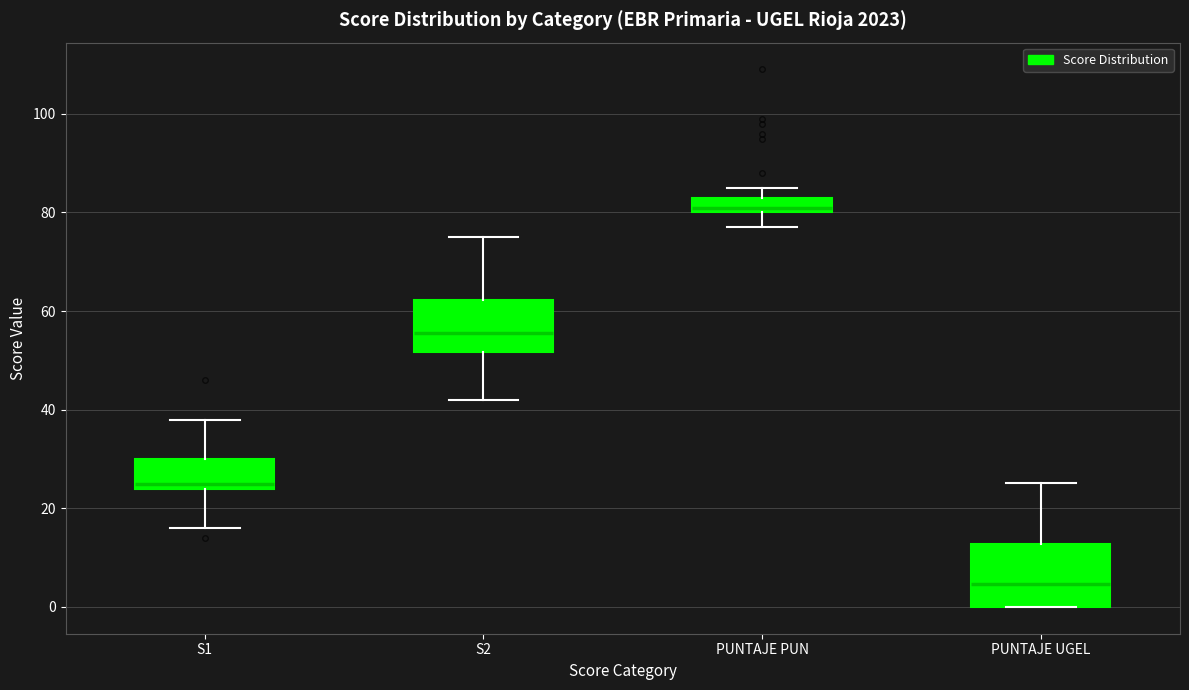

Comparing the boxes themselves (not the whiskers), which one is the tallest?

PUNTAJE UGEL